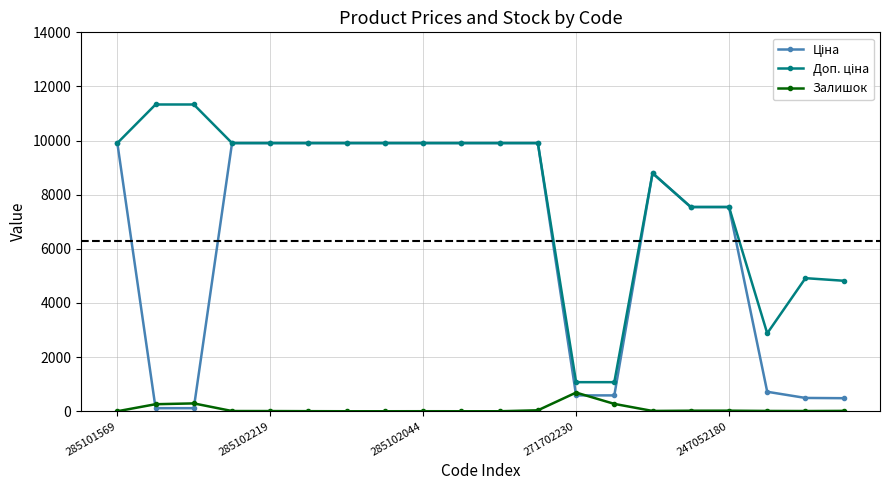

True or false: Залишок and Доп. ціна intersect in this chart.

False